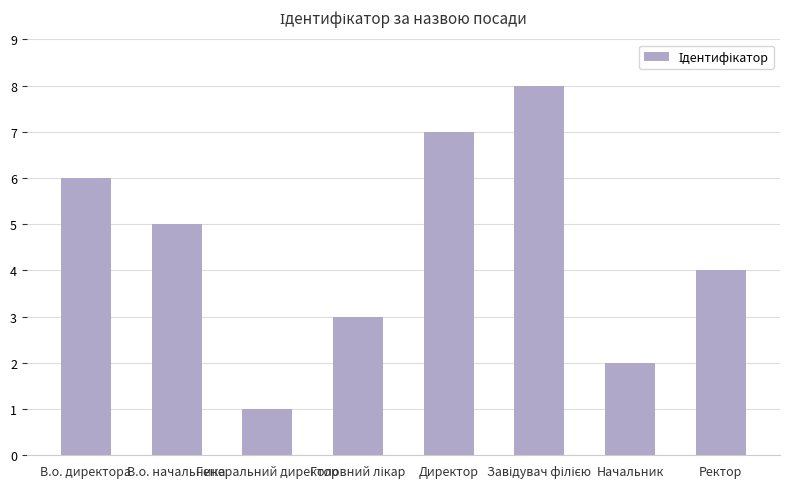

Is it true that the value at Генеральний директор is 0?

False